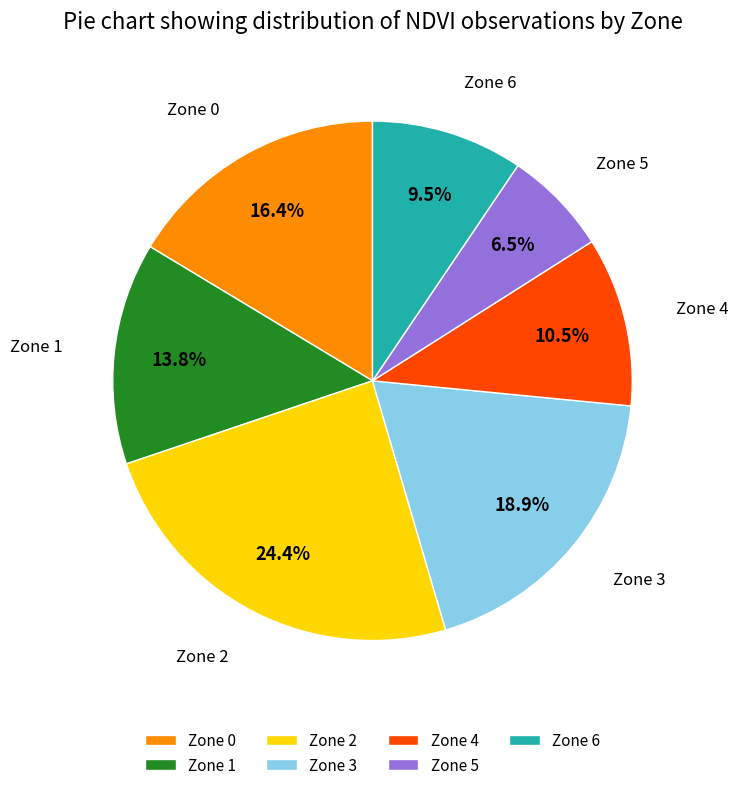

To the nearest percent, what is the average slice percentage?

14%